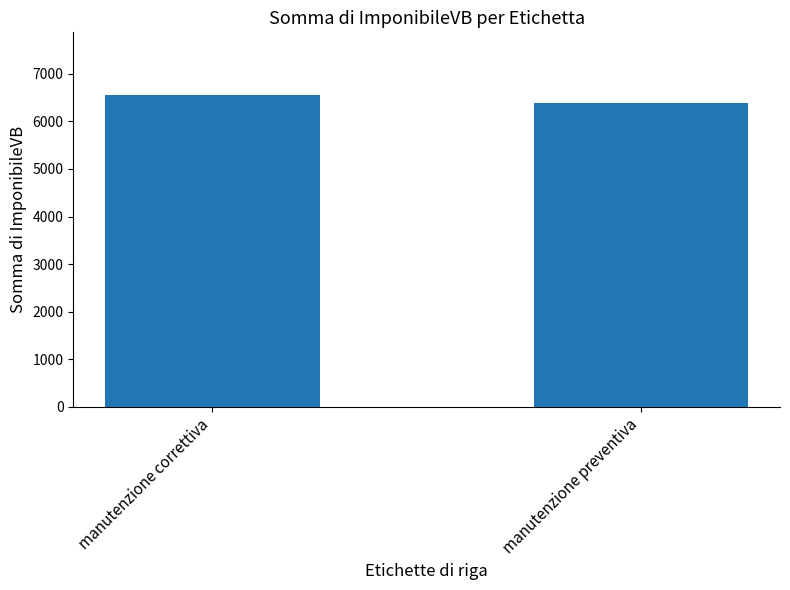

Is it true that the value at manutenzione correttiva is 1449?

False